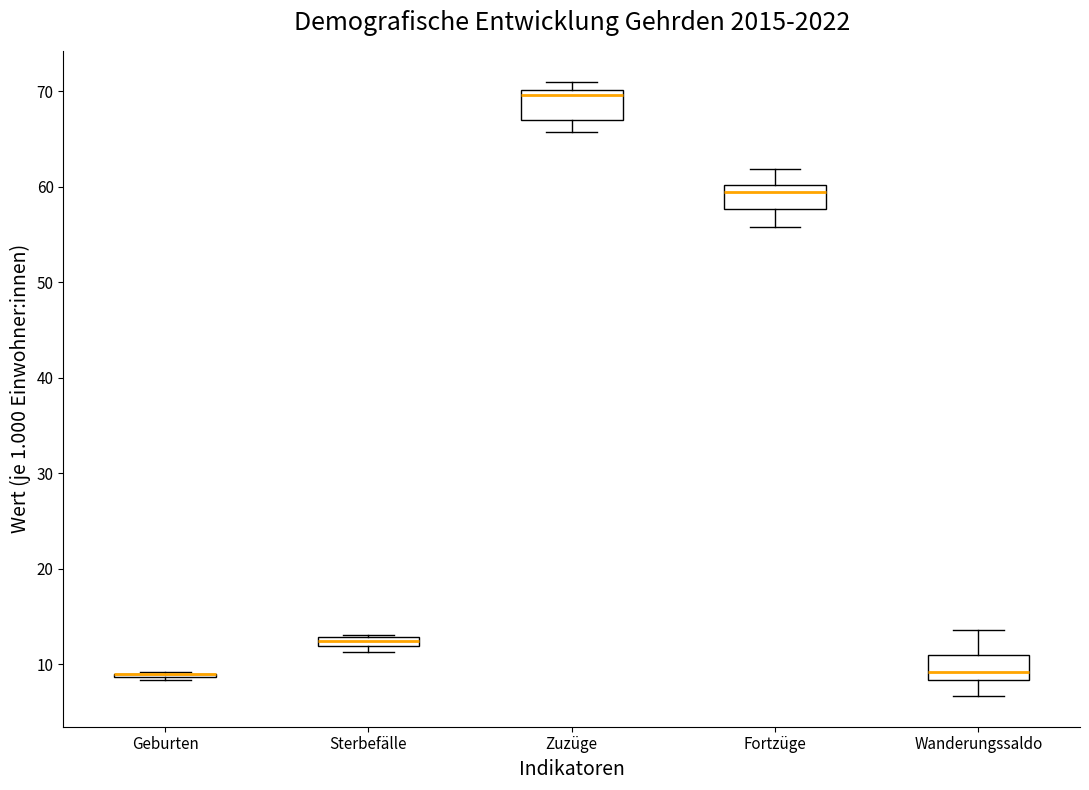

Where does the upper whisker of the box for Fortzüge end on the y-axis? The values are not printed on the chart, so give them approximately, as read against the axis.

62